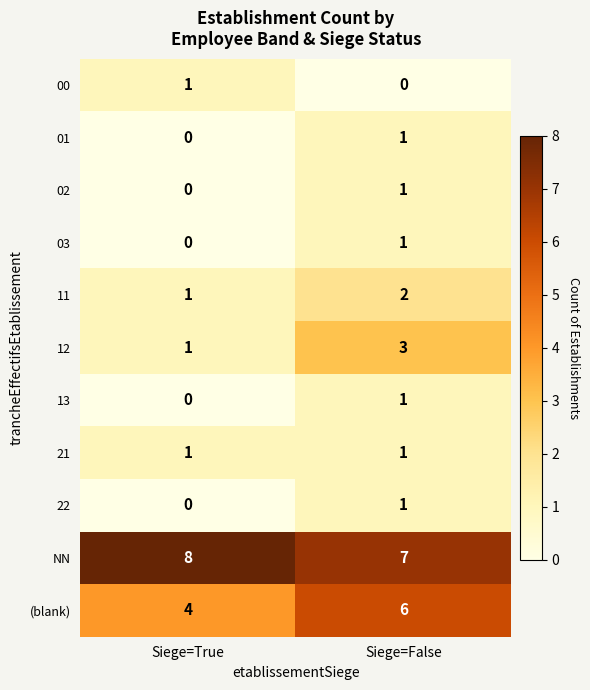

True or false: 21 has a value of 1 at Siege=True.

True